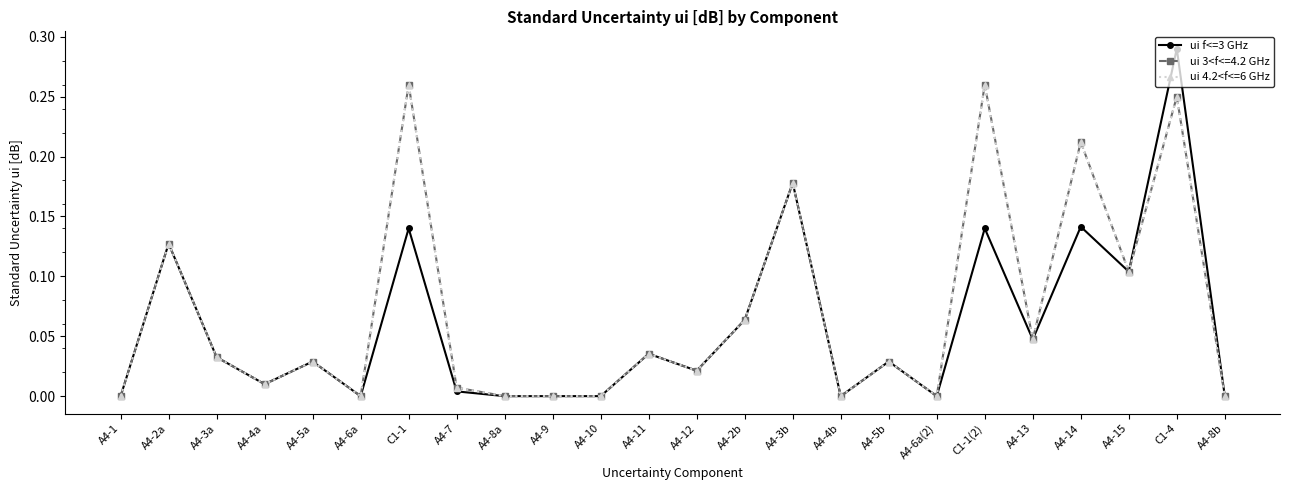

How many data points in ui 4.2<f<=6 GHz are above 0?

16